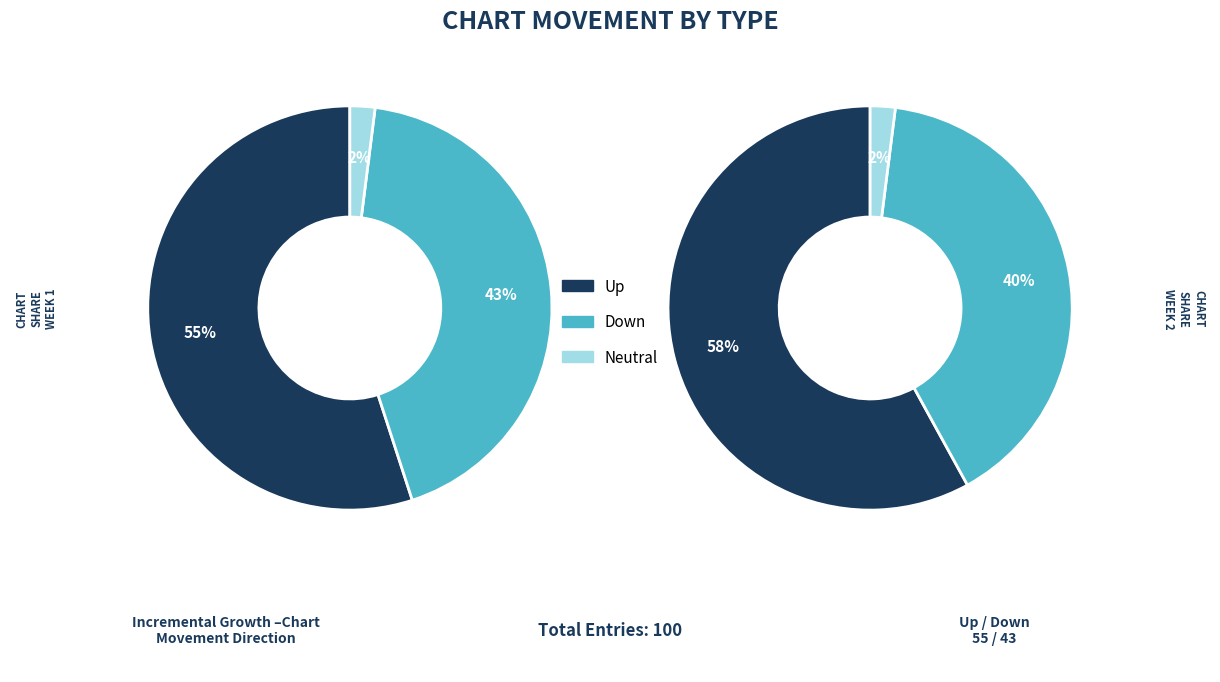

What percentage is the up slice, to the nearest percent?

55%